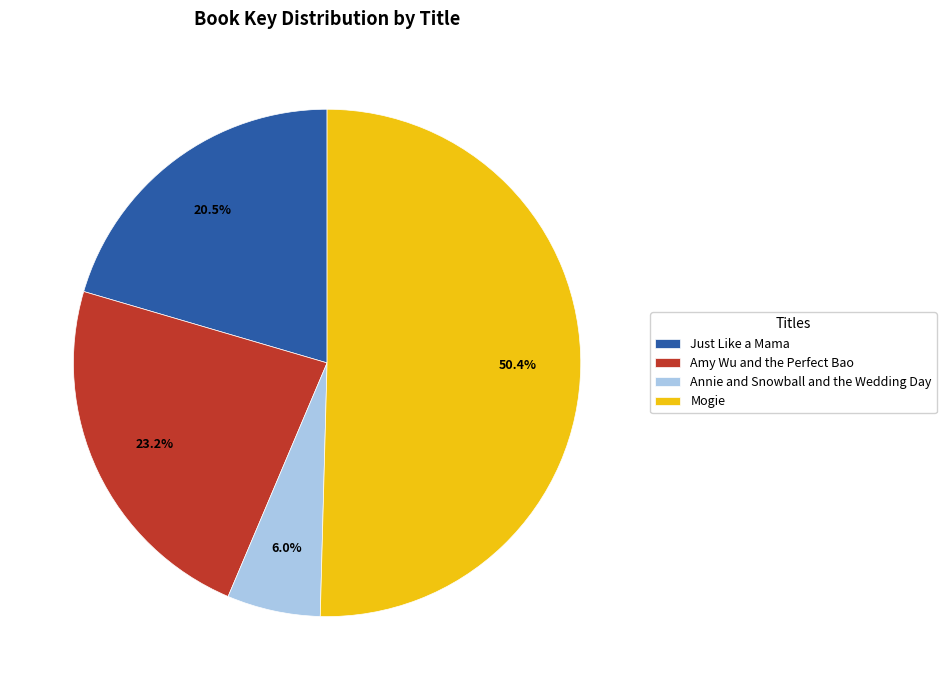

How many slices are in this pie chart?

4